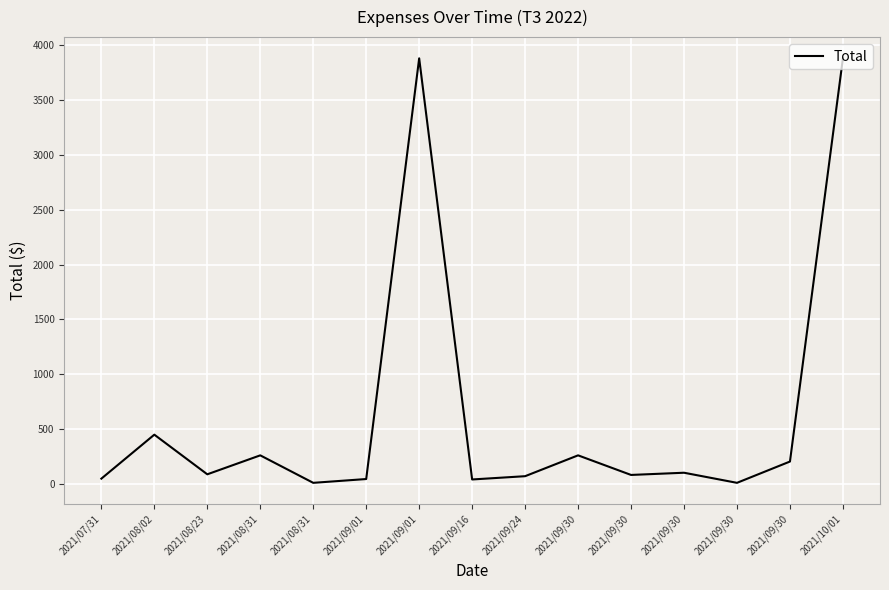

Does the chart display data point markers on the line(s)?

No